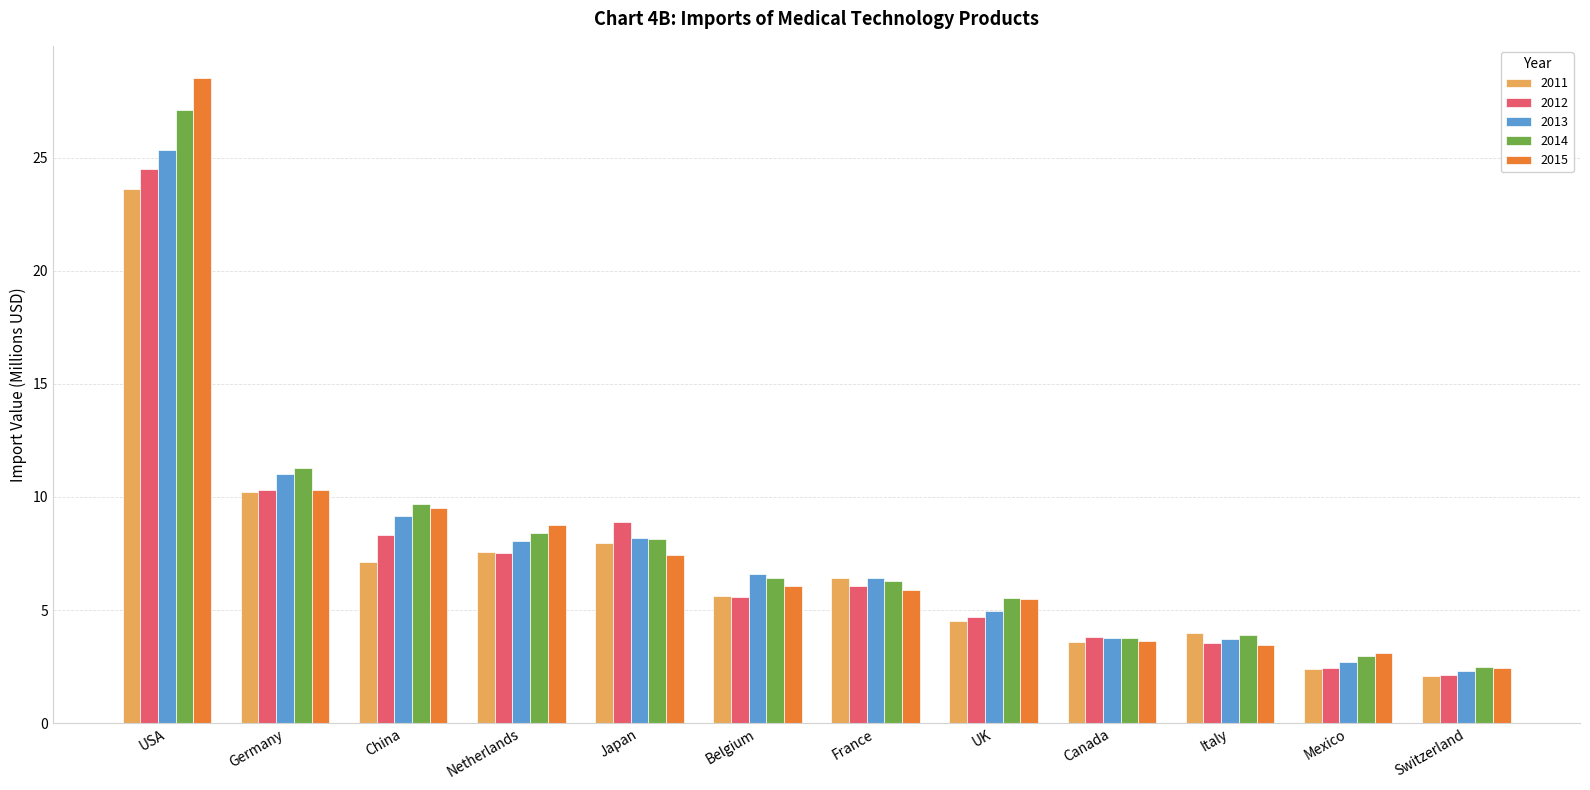

What value does the 2015 series have at Italy?

3.5